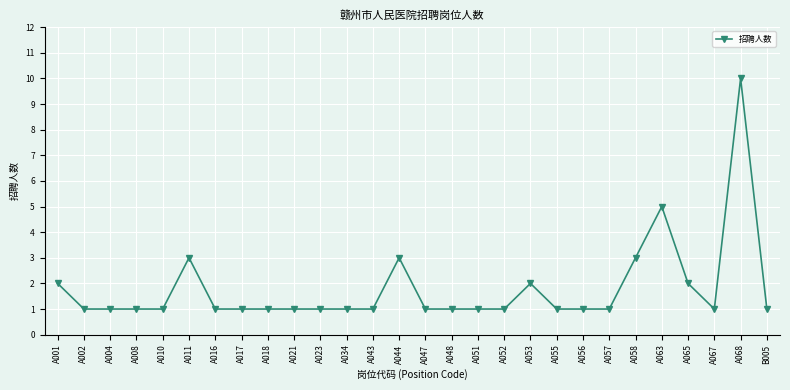

What is the difference between the maximum and minimum values?

9